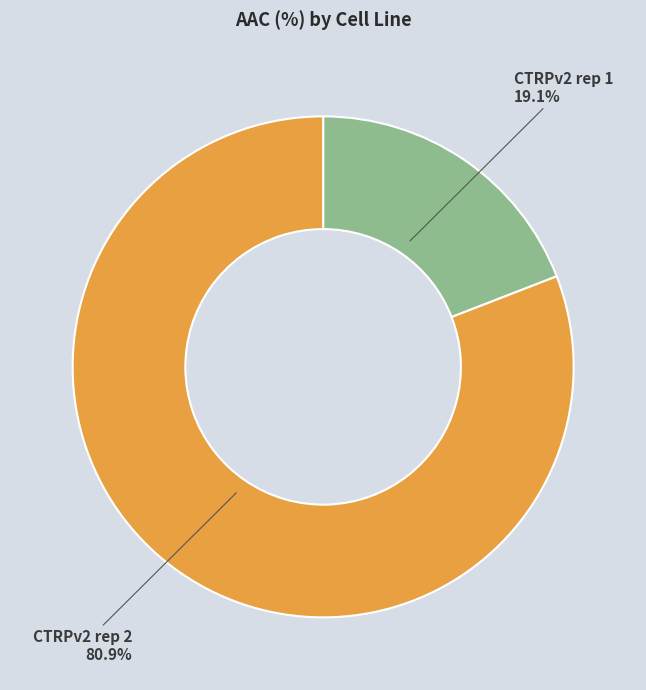

To the nearest percent, what percentage of the pie is CTRPv2 rep 2?

81%